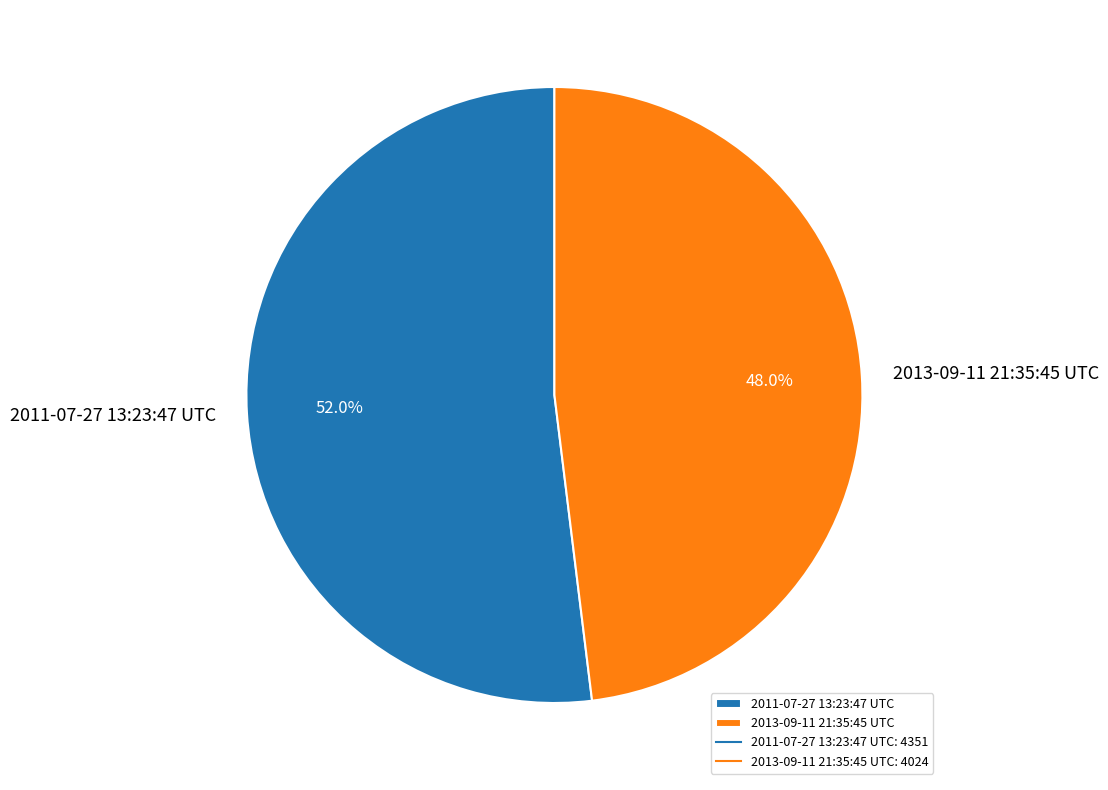

The 2013-09-11 21:35:45 UTC slice represents 42% of the pie. True or false?

False